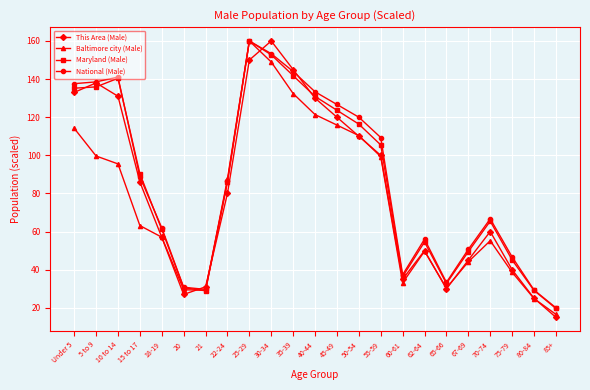

Which category has the lowest value in the Baltimore city (Male) series?

85+